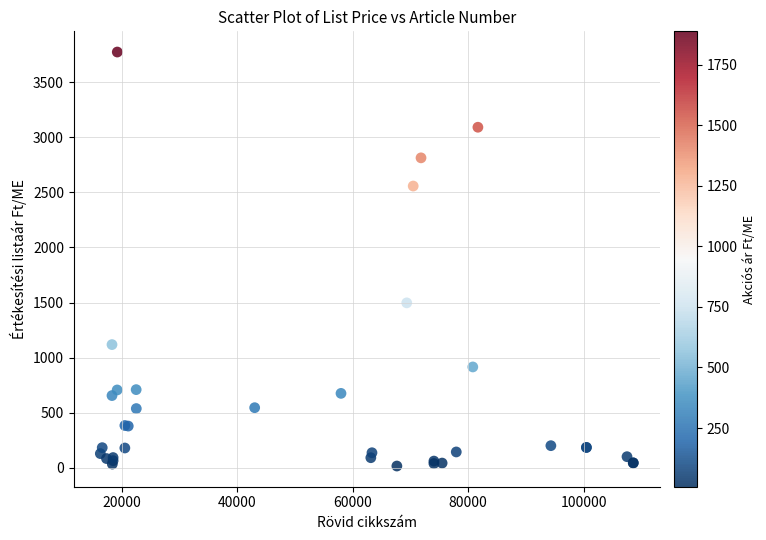

What Y value in the scatter plot is closest to 1895?

1497.0